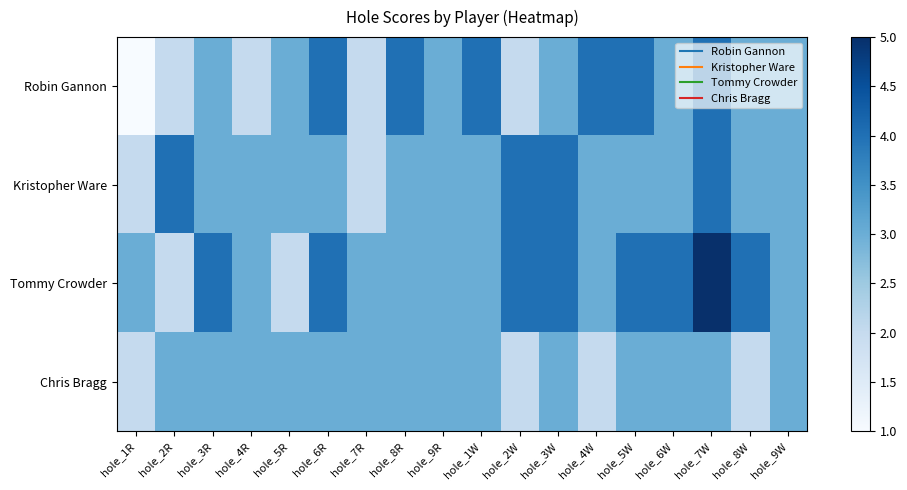

What is the maximum value shown in the chart?

5